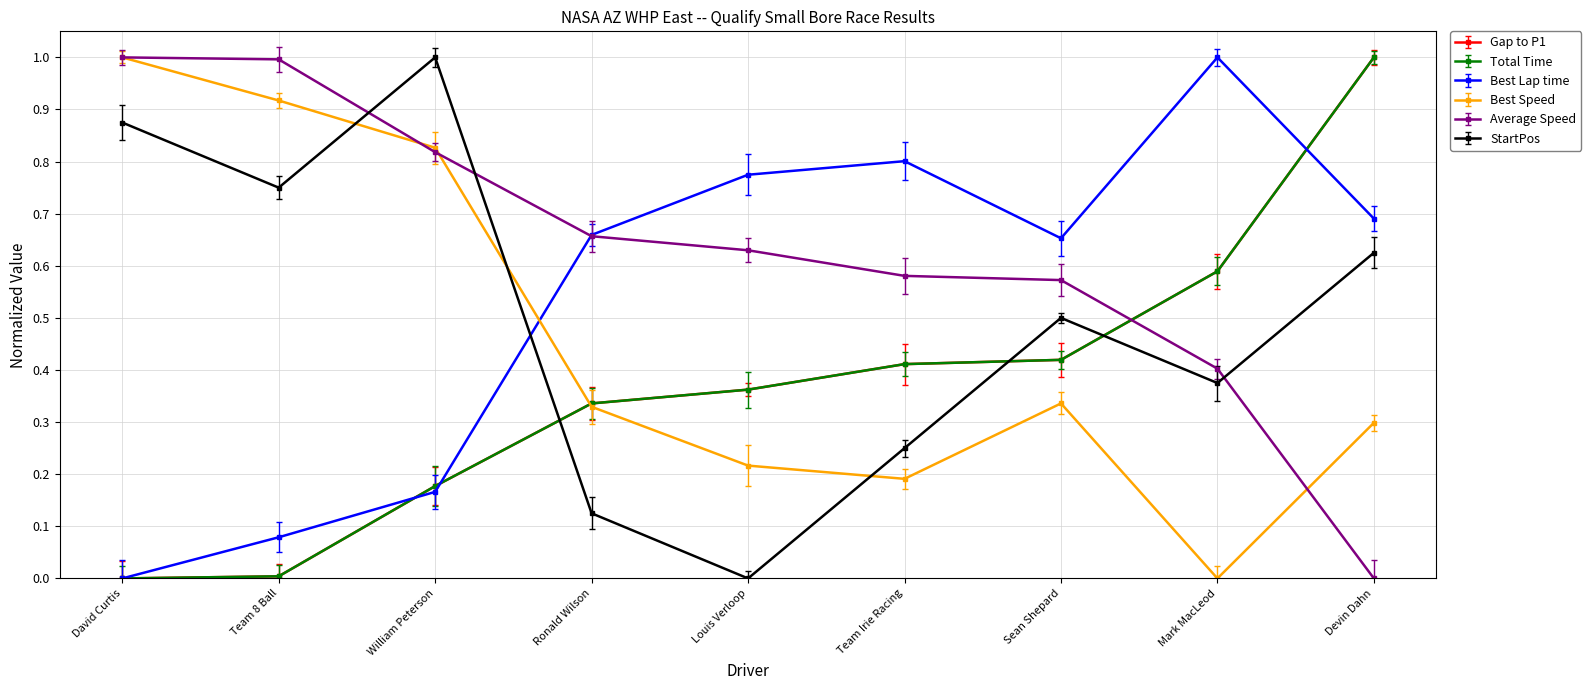

True or false: StartPos and Average Speed cross at least once.

True